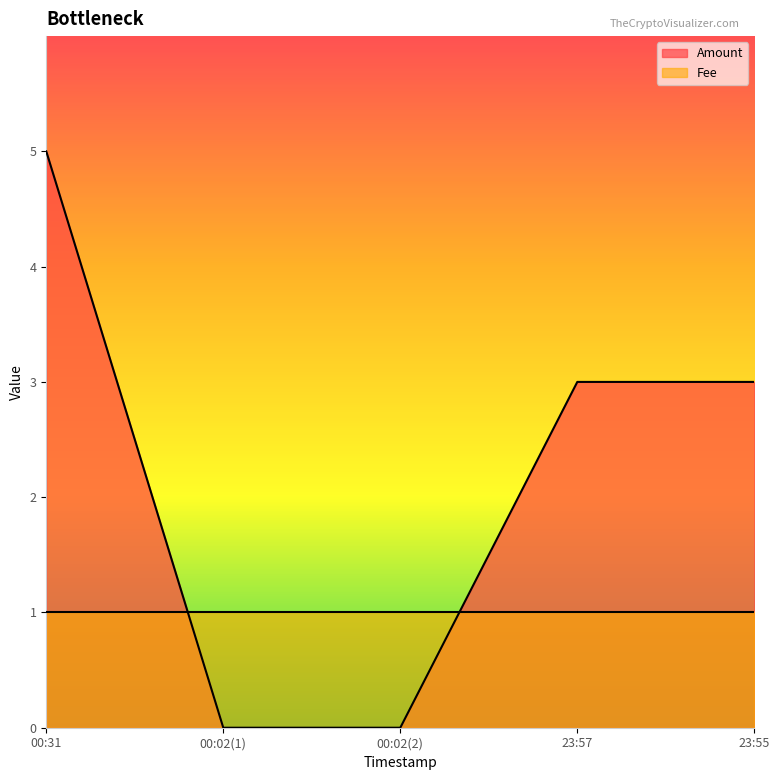

How many lines are shown in the chart?

2